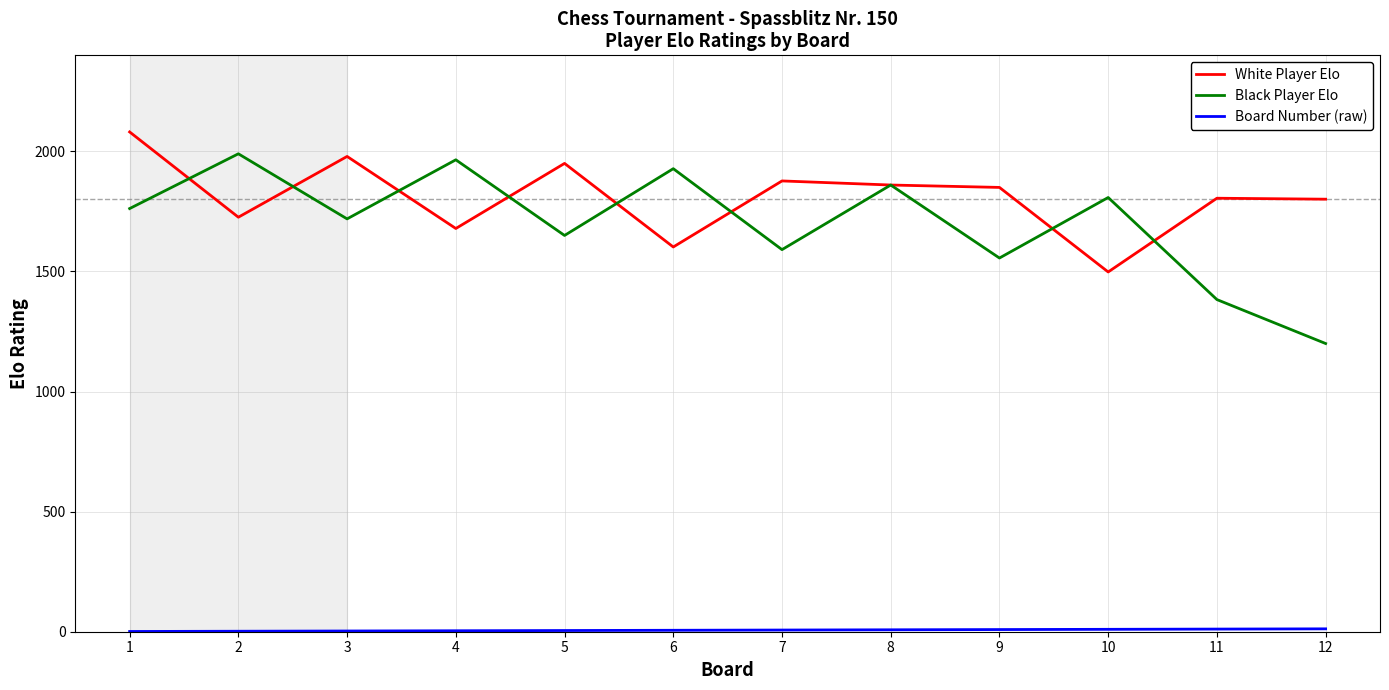

Which series has the largest total across all categories?

White Player Elo